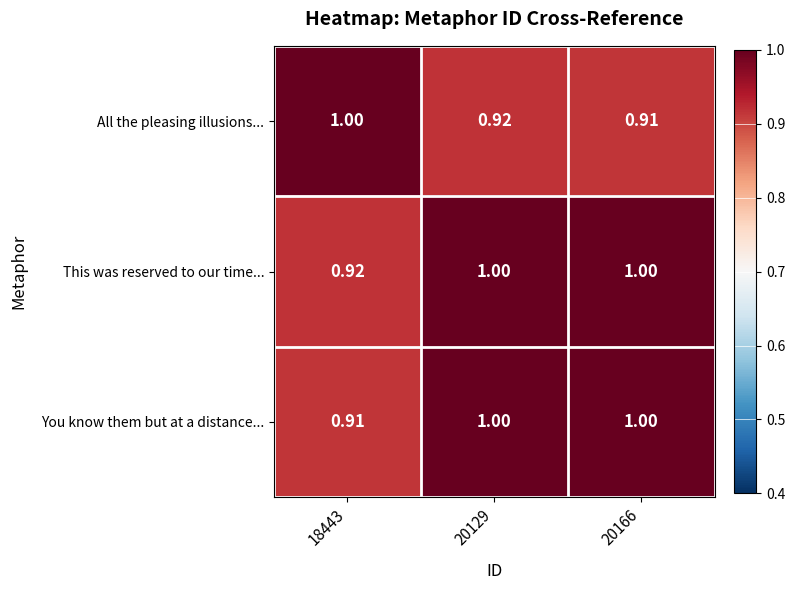

Is the value of All the pleasing illusions... at 20129 greater than the value of You know them but at a distance... at 20129?

No